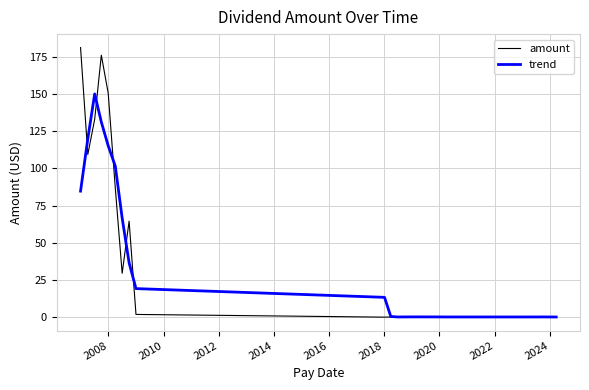

Rank the series by their maximum value, from lowest to highest.

trend, amount